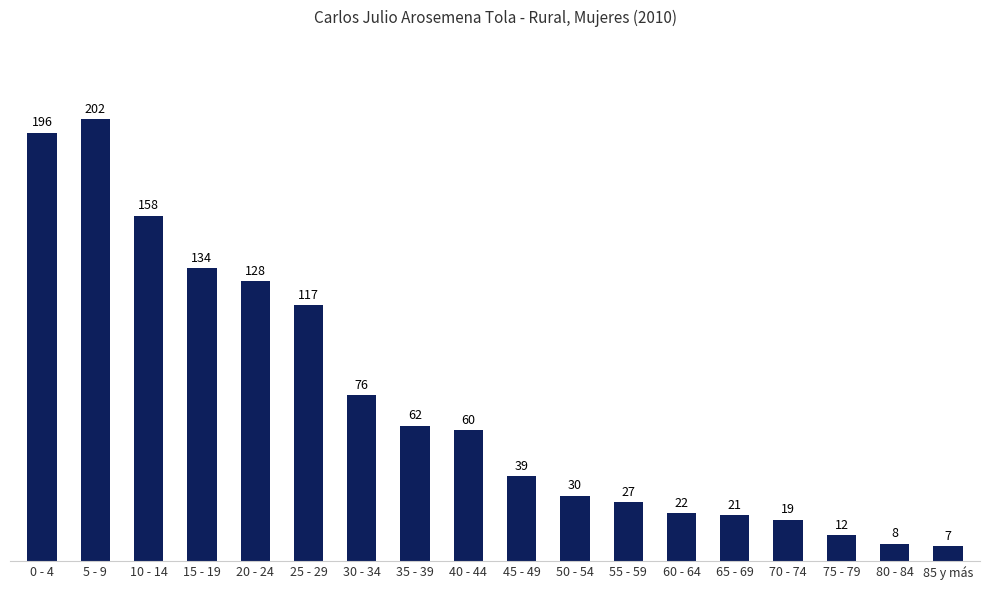

The value at 15 - 19 is 134. True or false?

True